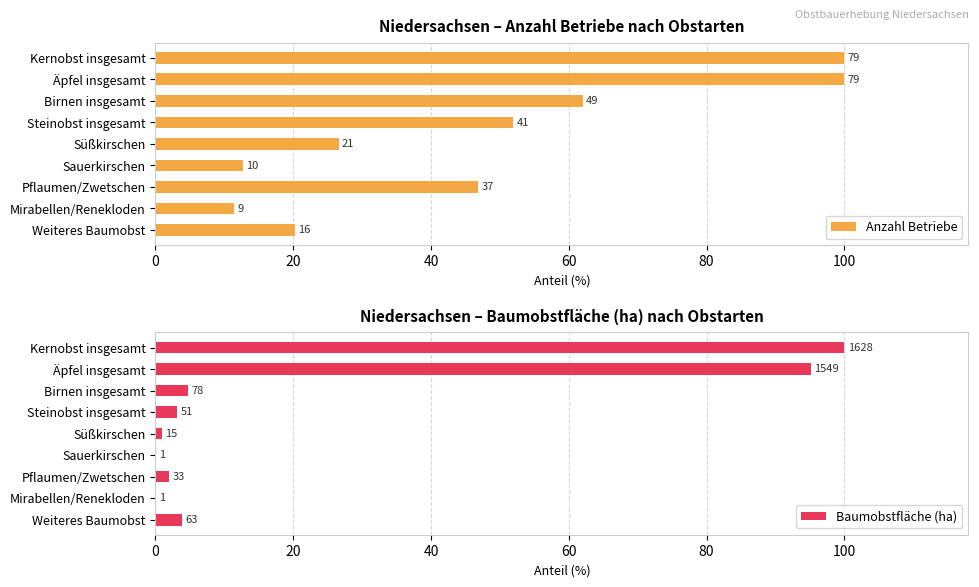

What is the spread (max minus min) of values at Birnen insgesamt?

57.2